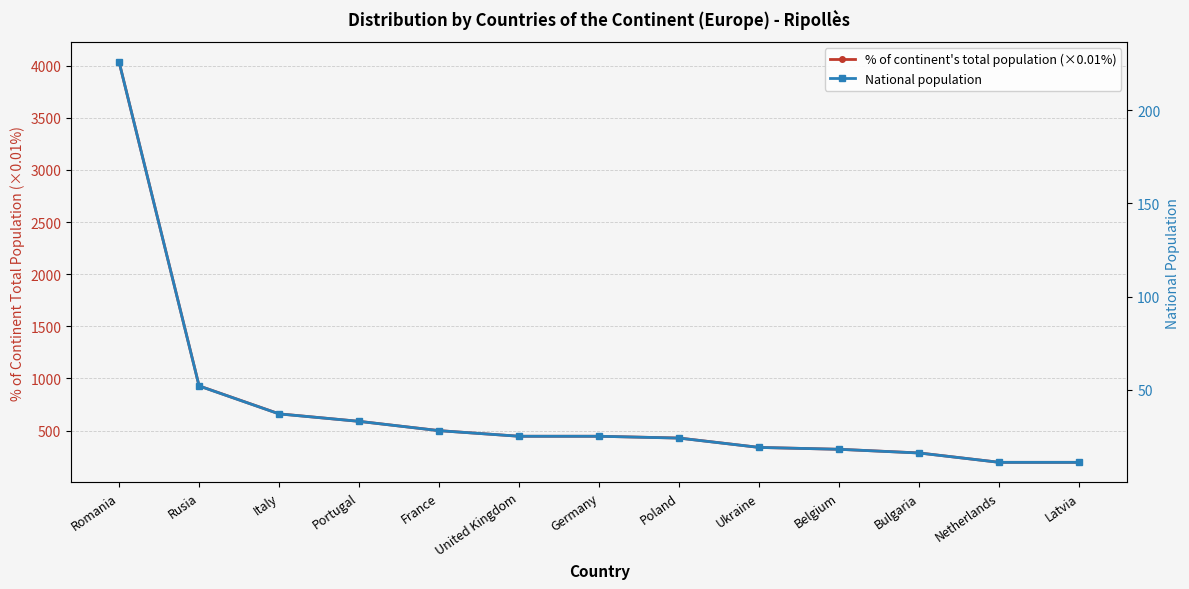

Reading left to right, transcribe all the data shown in this chart.

% of continent's total population (×0.01%): Romania=4036	Rusia=929	Italy=661	Portugal=589	France=500	United Kingdom=446	Germany=446	Poland=429	Ukraine=339	Belgium=321	Bulgaria=286	Netherlands=196	Latvia=196
National population: Romania=226	Rusia=52	Italy=37	Portugal=33	France=28	United Kingdom=25	Germany=25	Poland=24	Ukraine=19	Belgium=18	Bulgaria=16	Netherlands=11	Latvia=11